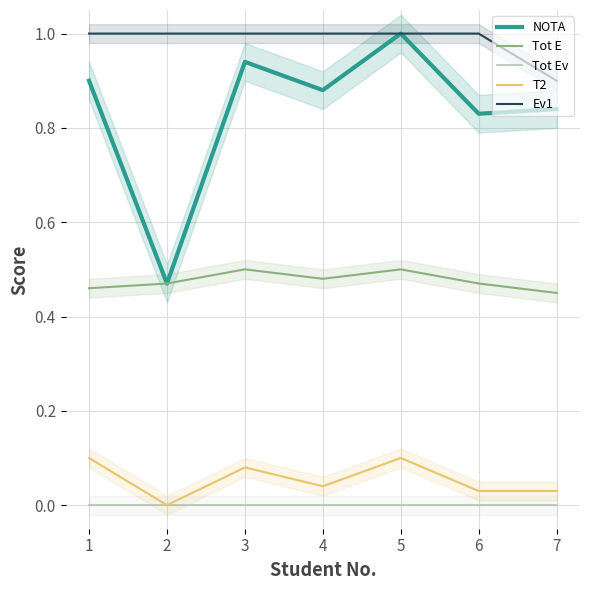

Is this an area chart (filled region under the line)?

No